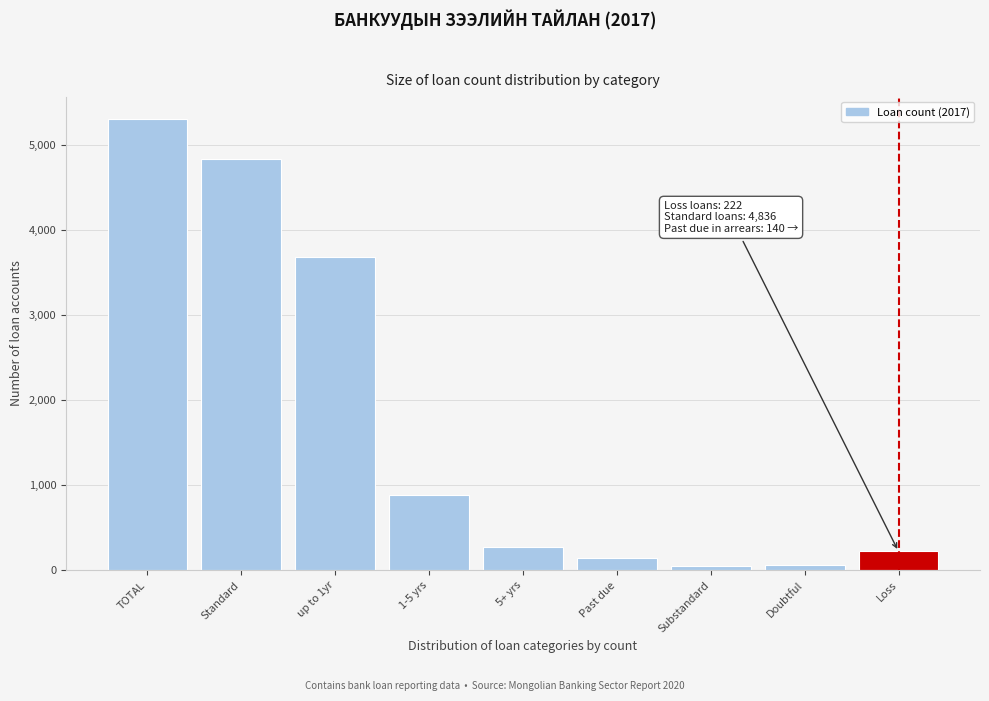

Which label corresponds to the largest value in the chart?

TOTAL